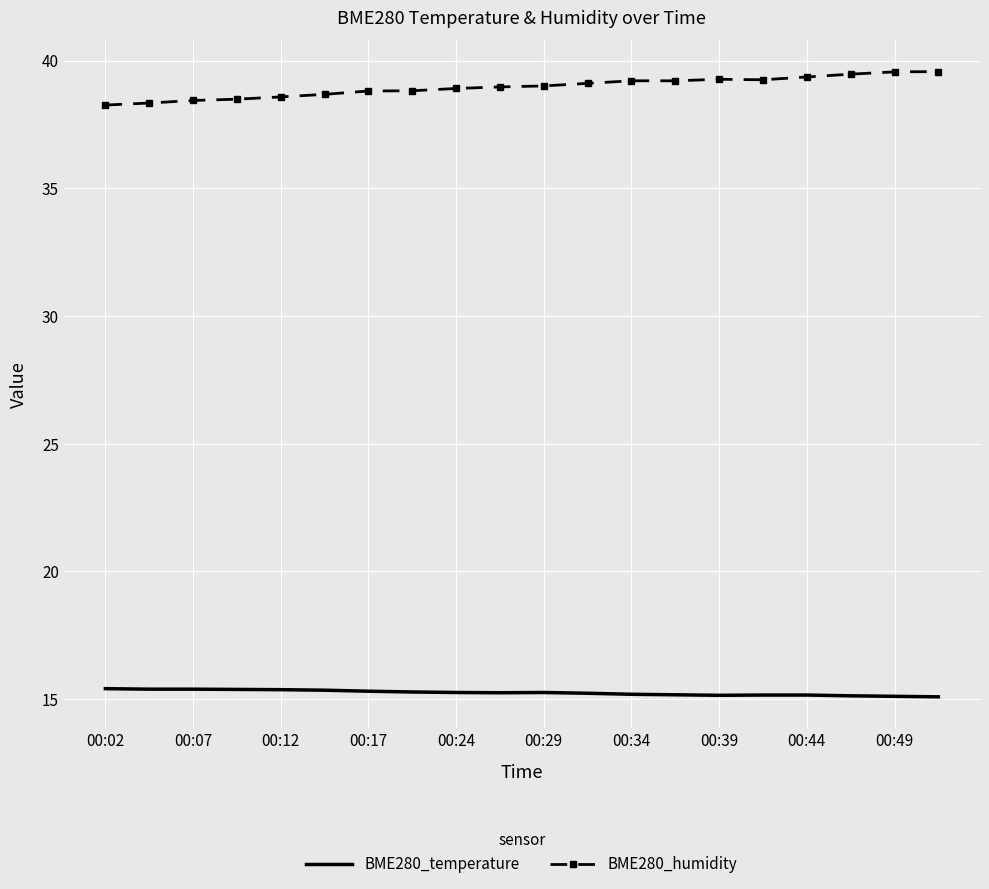

Rank the series by their maximum value, from highest to lowest.

BME280_humidity, BME280_temperature